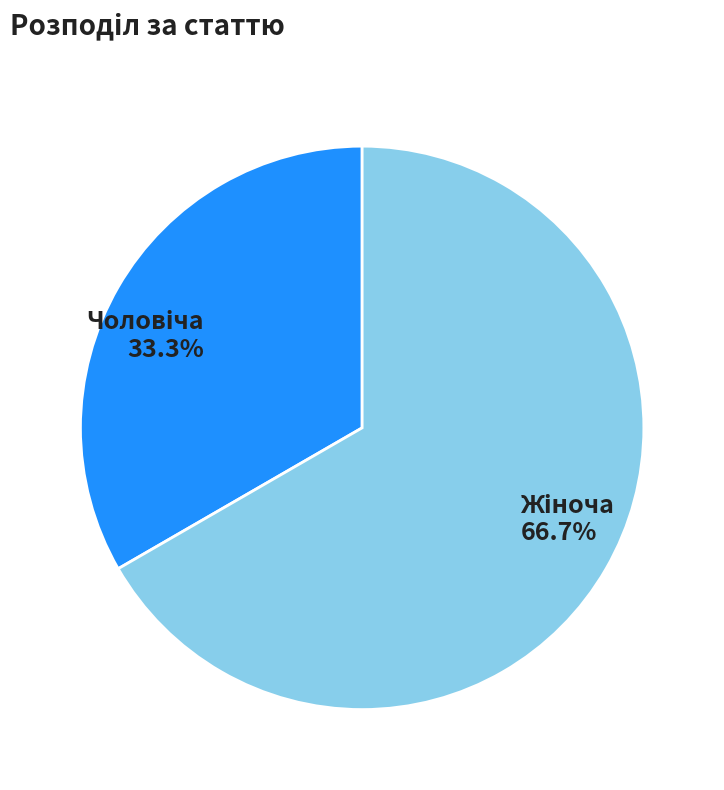

Is there a majority slice in this chart?

Yes